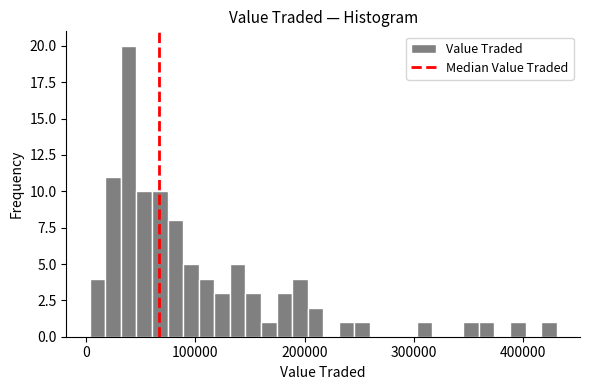

Around what value on the x-axis is the tallest bar? Give the approximate position of its centre, as read against the axis.

40000